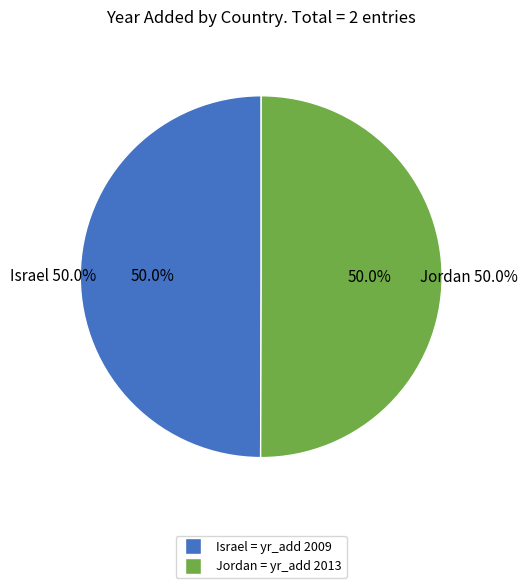

Is it true that Jordan is 42% of the pie?

False